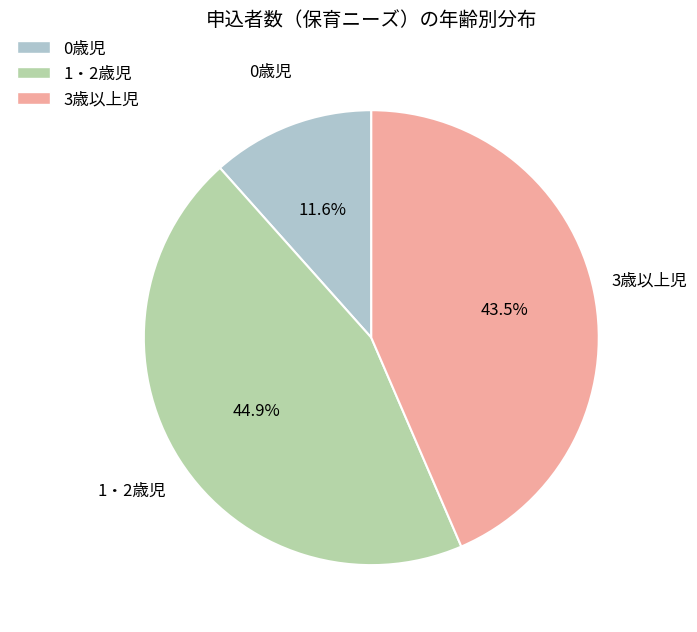

Count the number of slices in the pie.

3